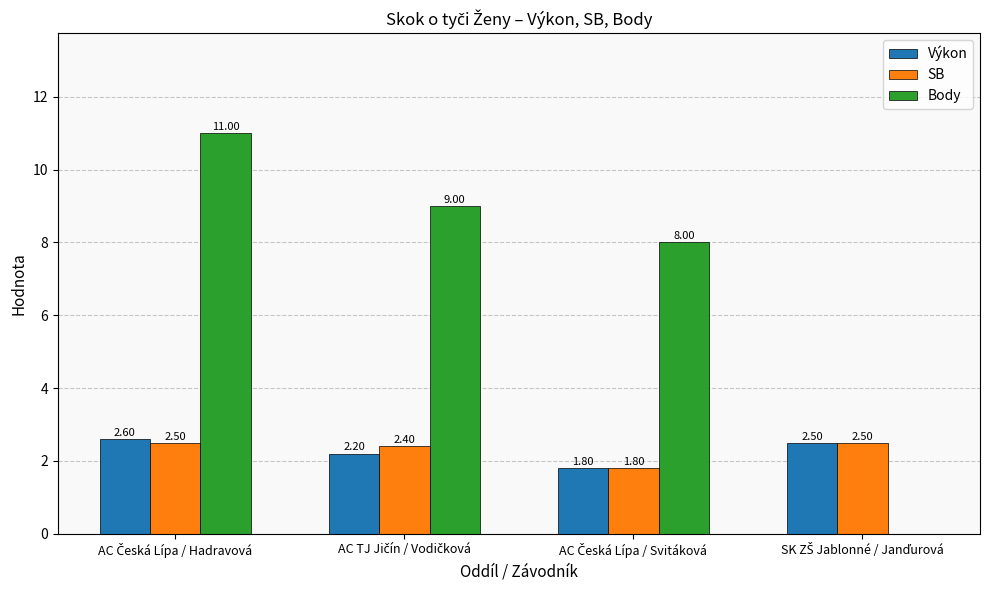

Are the bars grouped side by side (vs. stacked)?

Yes